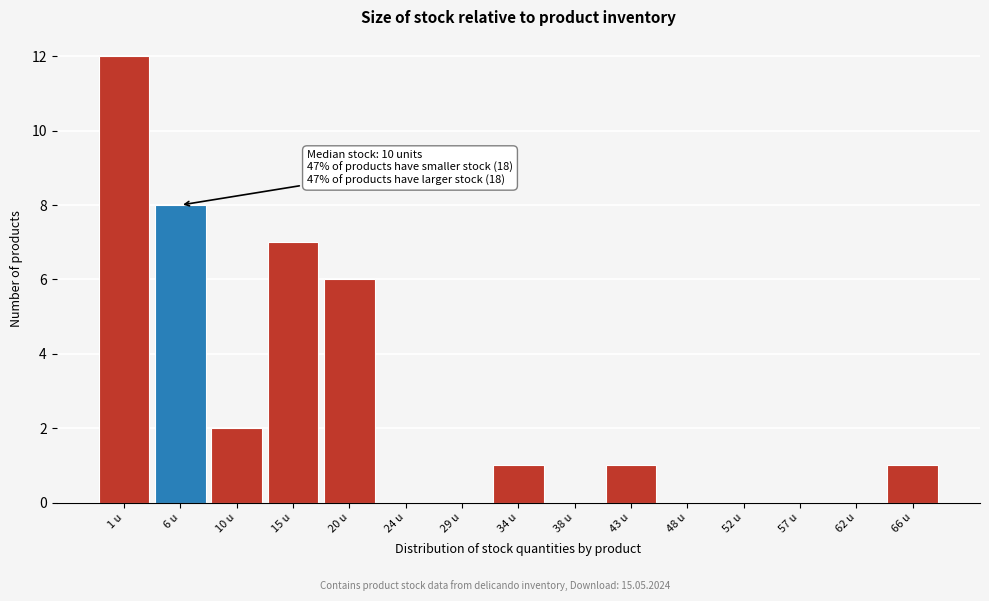

Reading left to right, transcribe all the data shown in this chart.

1 u=12	6 u=8	10 u=2	15 u=7	20 u=6	24 u=0	29 u=0	34 u=1	38 u=0	43 u=1	48 u=0	52 u=0	57 u=0	62 u=0	66 u=1